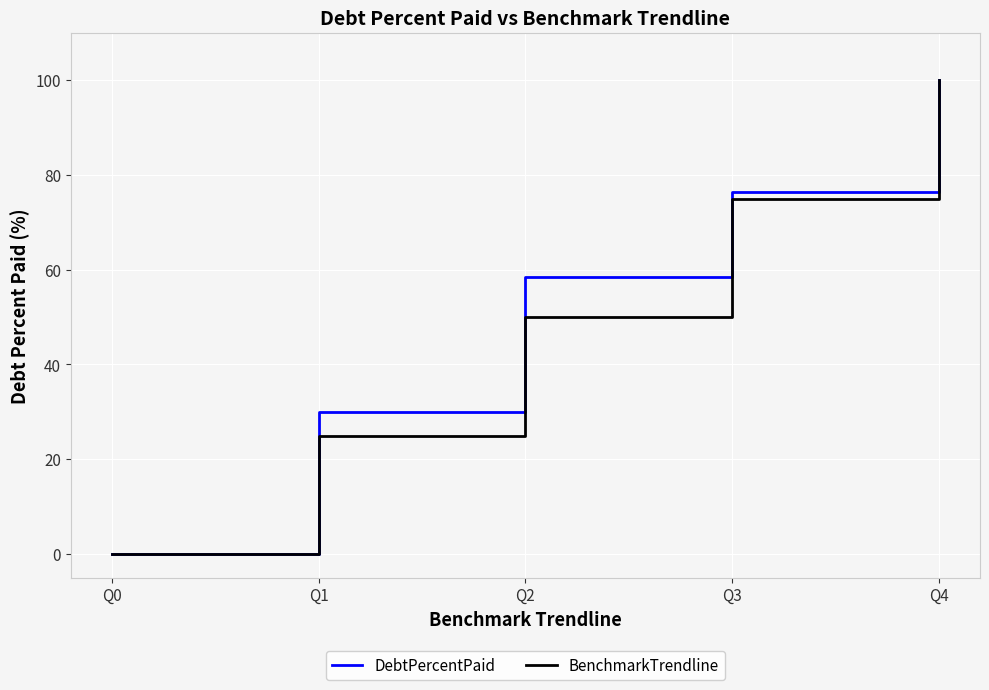

How many distinct data groups are displayed?

2